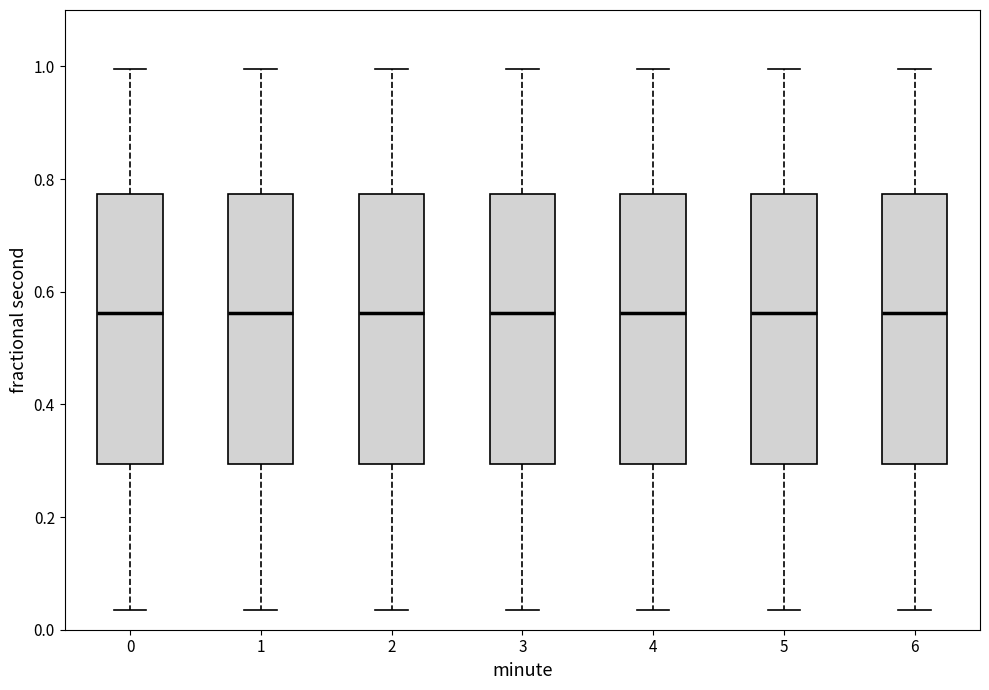

Reading left to right, transcribe this box plot: for each box, give where its median line is, the range the box spans, and where its two whiskers end, as read against the y-axis. The values are not printed on the chart, so give them approximately, as read against the axis.

0: median 0.56, box 0.30 to 0.78, whiskers 0.04 to 1.00
1: median 0.56, box 0.30 to 0.78, whiskers 0.04 to 1.00
2: median 0.56, box 0.30 to 0.78, whiskers 0.04 to 1.00
3: median 0.56, box 0.30 to 0.78, whiskers 0.04 to 1.00
4: median 0.56, box 0.30 to 0.78, whiskers 0.04 to 1.00
5: median 0.56, box 0.30 to 0.78, whiskers 0.04 to 1.00
6: median 0.56, box 0.30 to 0.78, whiskers 0.04 to 1.00